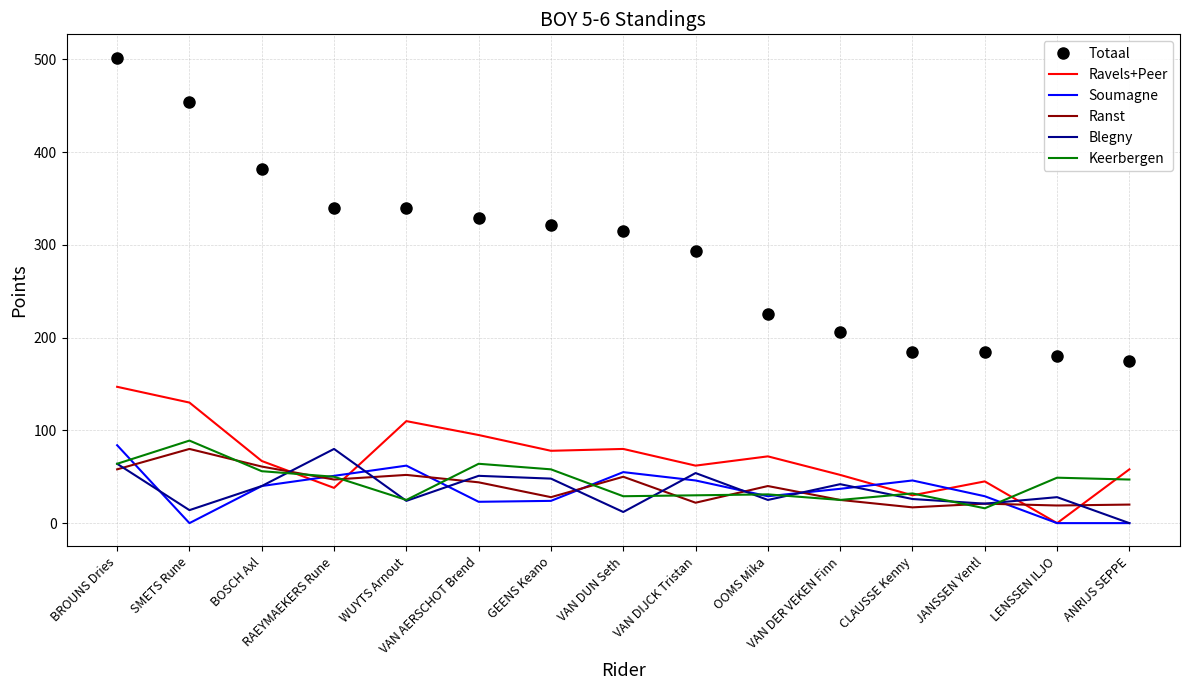

Which category has the highest value across all series?

BROUNS Dries